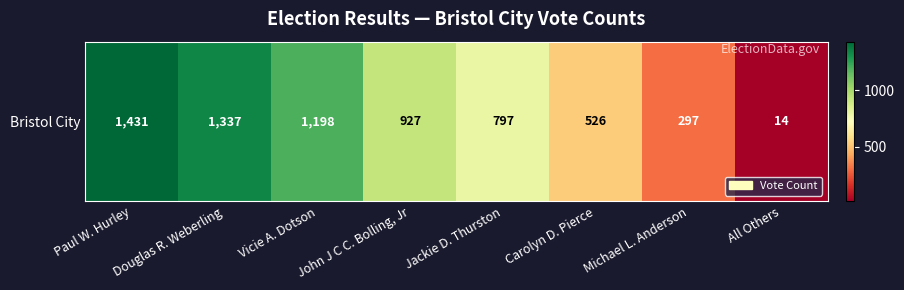

What is the difference between the maximum and minimum values?

1417